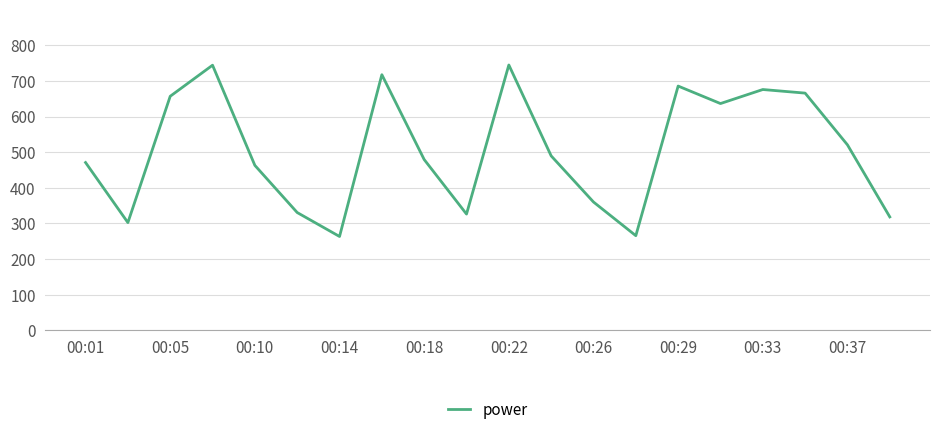

What is the smallest value displayed?

263.5